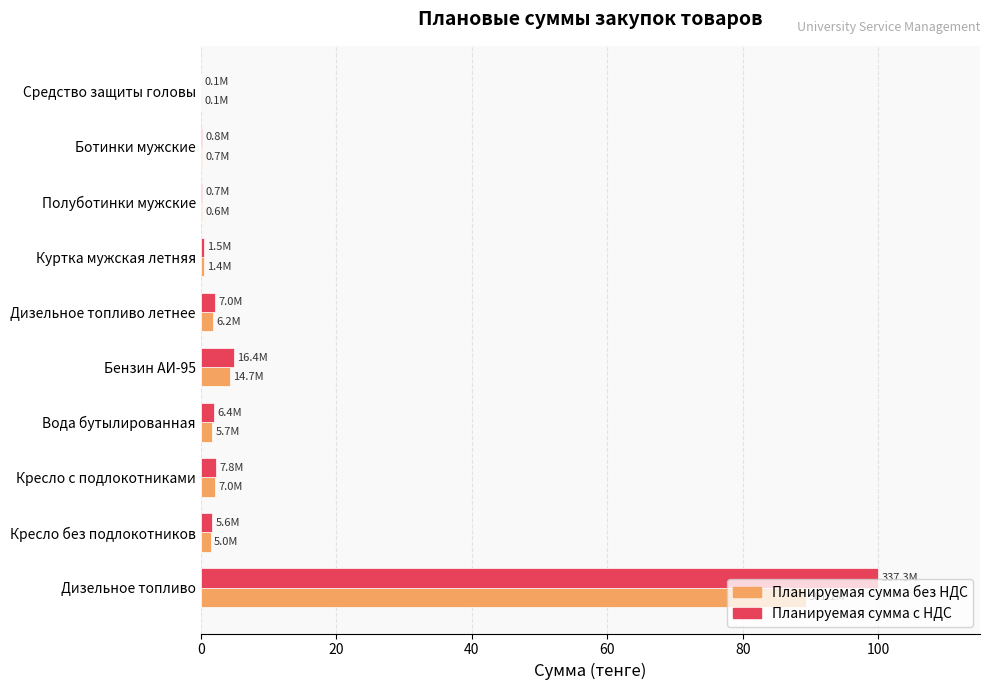

At which category is the sum across all series the highest?

Дизельное топливо